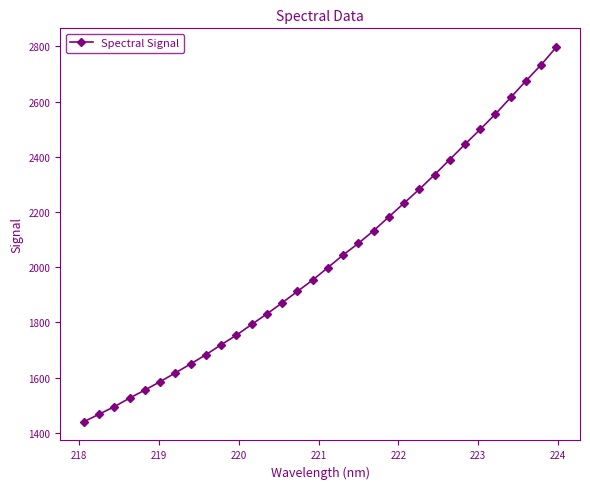

What is the difference between the second highest and second lowest values?

1265.8